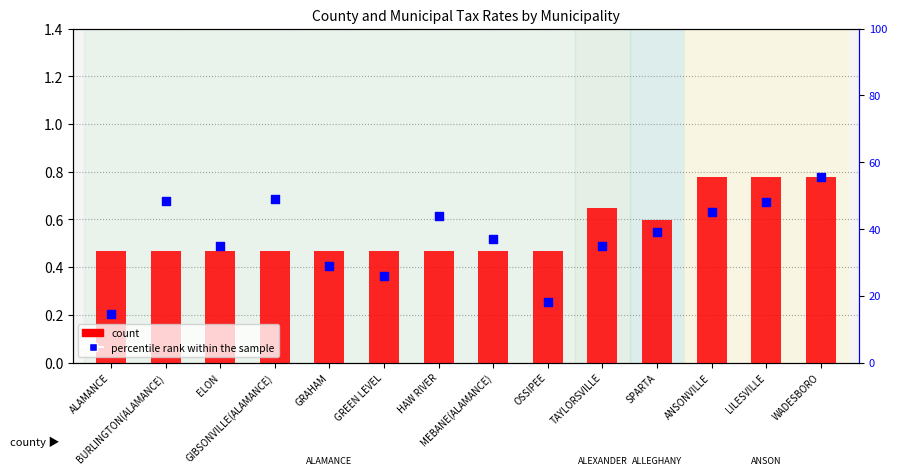

What is the total value across all series at MEBANE(ALAMANCE)?

37.5